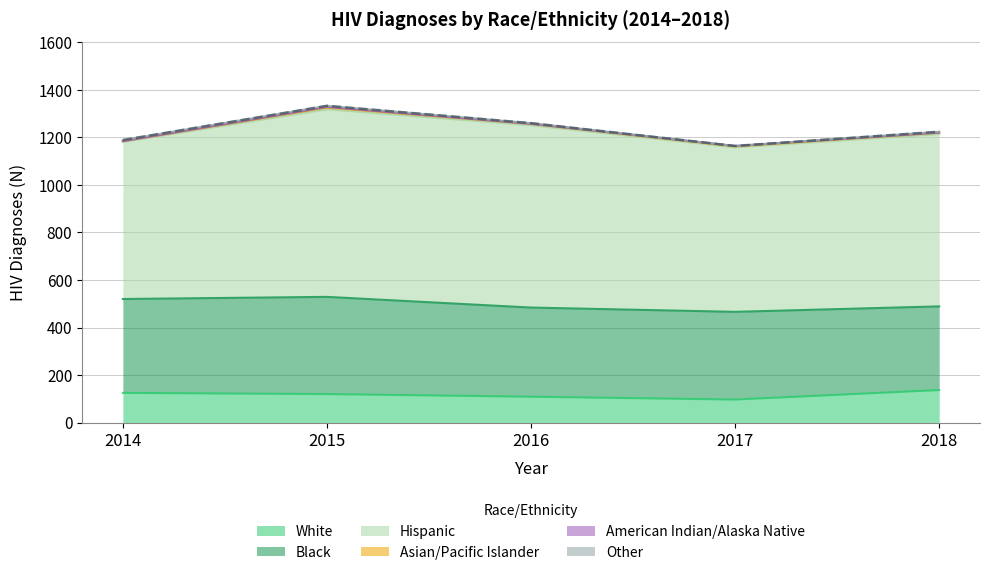

Which series has the largest range (max minus min)?

Hispanic